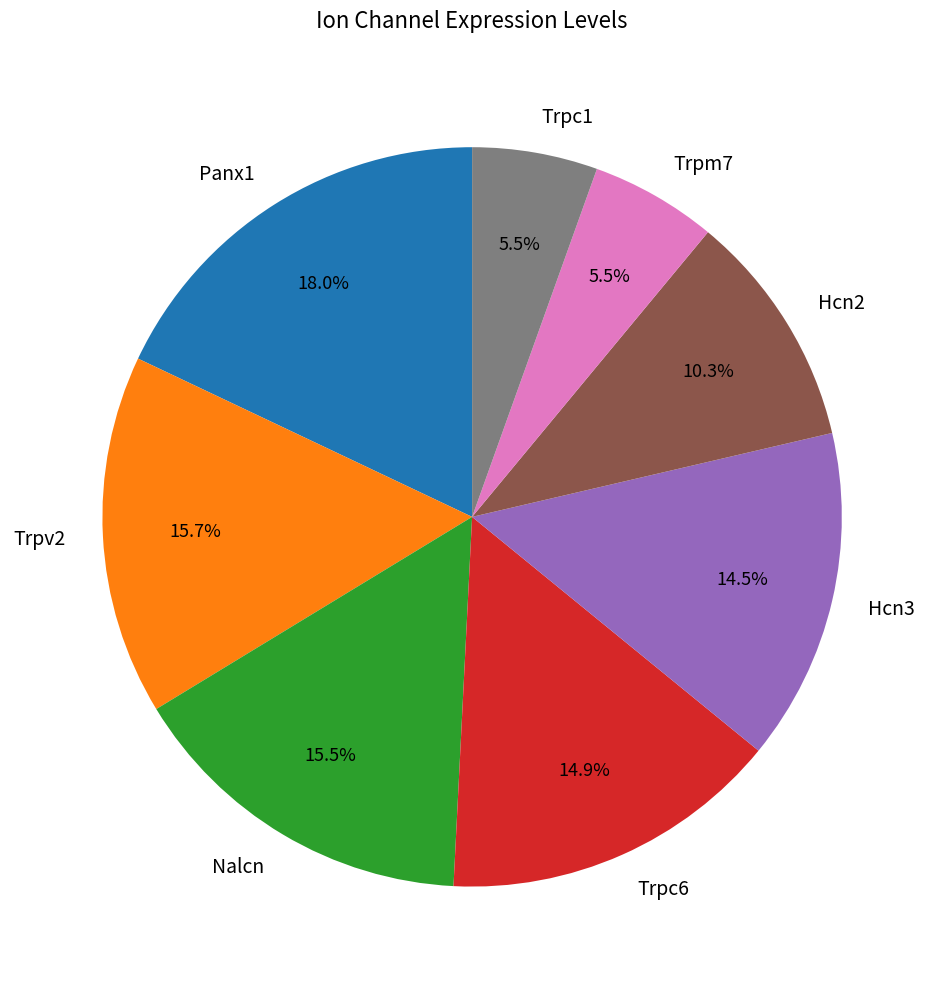

Which has a higher value, Nalcn or Hcn2?

Nalcn